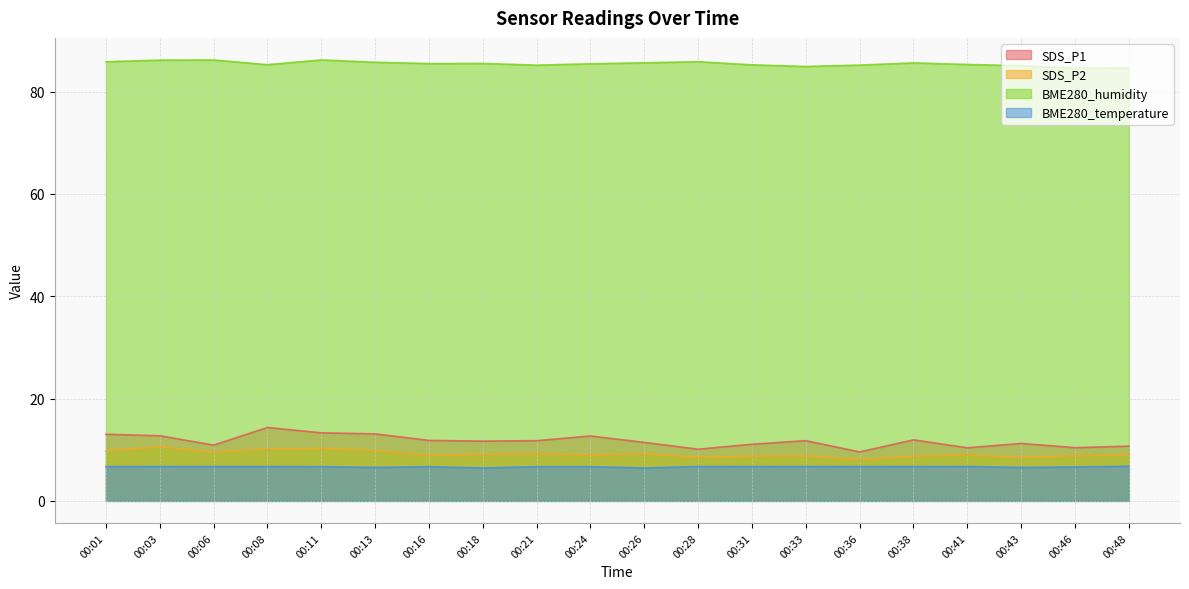

Read the SDS_P2 value at 00:21.

9.2